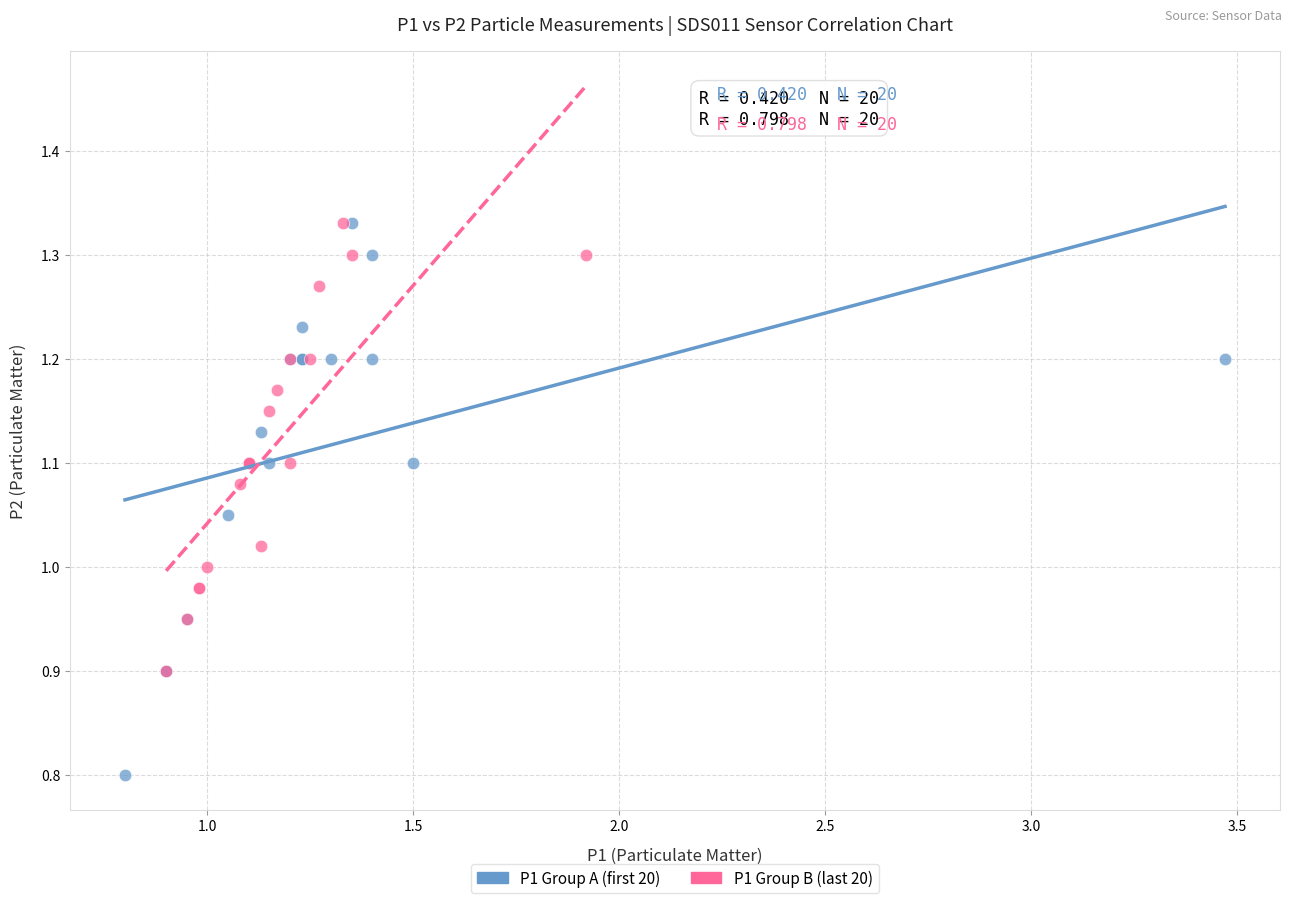

What are all the series names shown in the legend?

P1 Group A (first 20), P1 Group B (last 20)